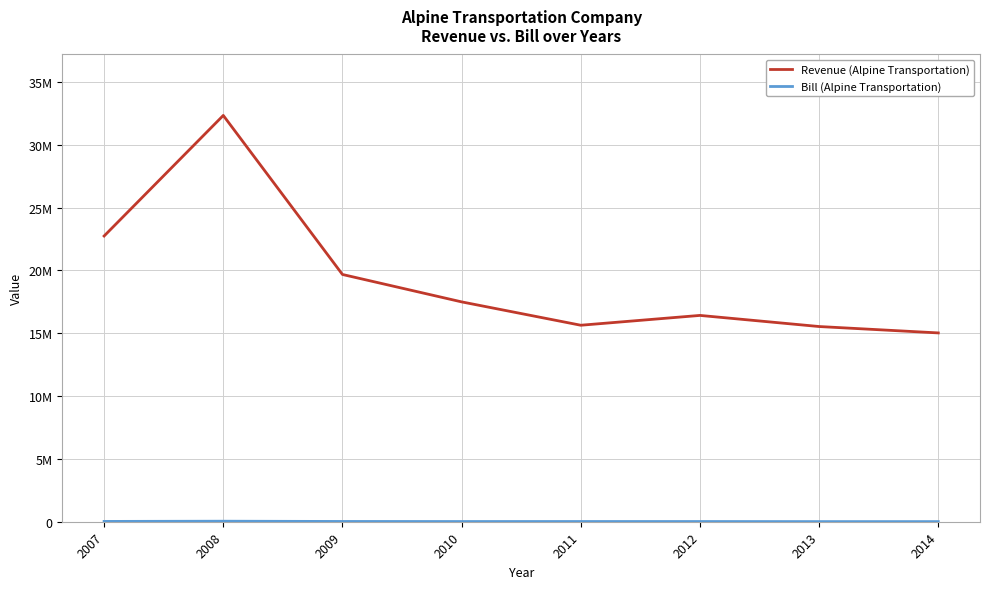

At which label is Revenue (Alpine Transportation) closest to 23687452?

2007